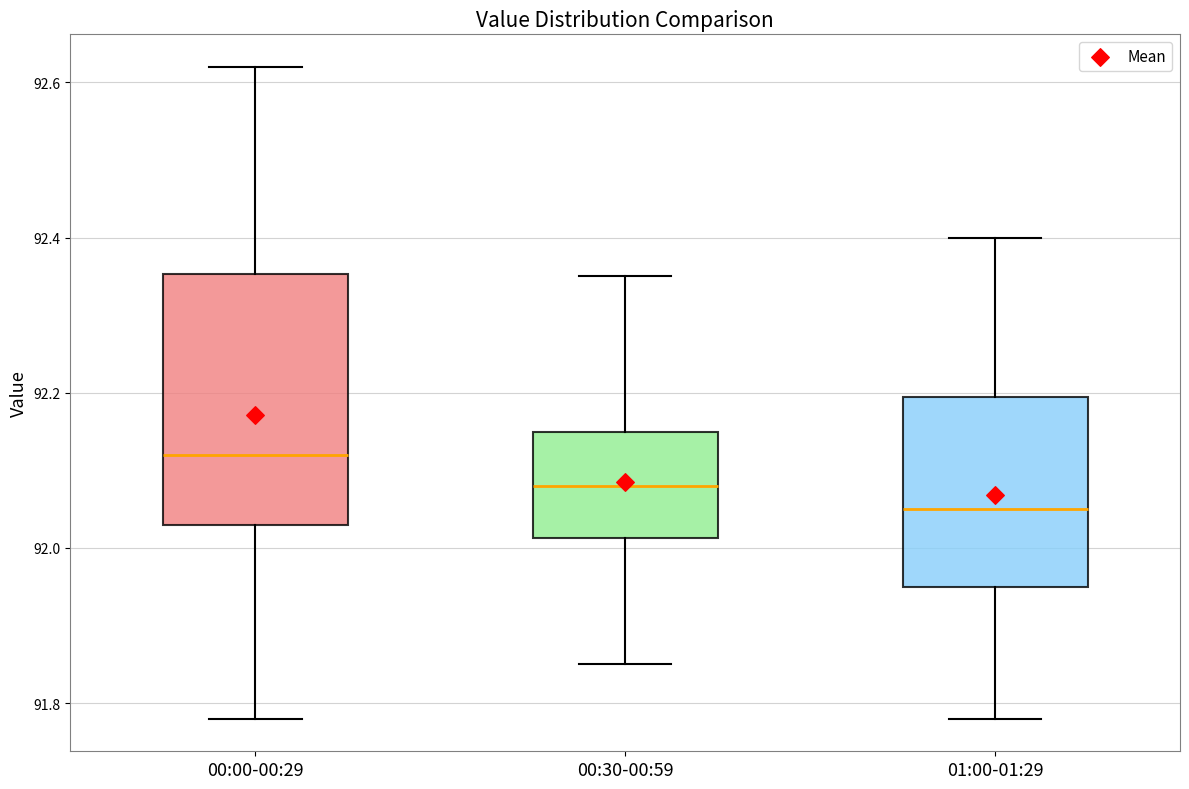

Where does the median line of the box for 00:00-00:29 sit on the y-axis? The values are not printed on the chart, so give them approximately, as read against the axis.

92.12